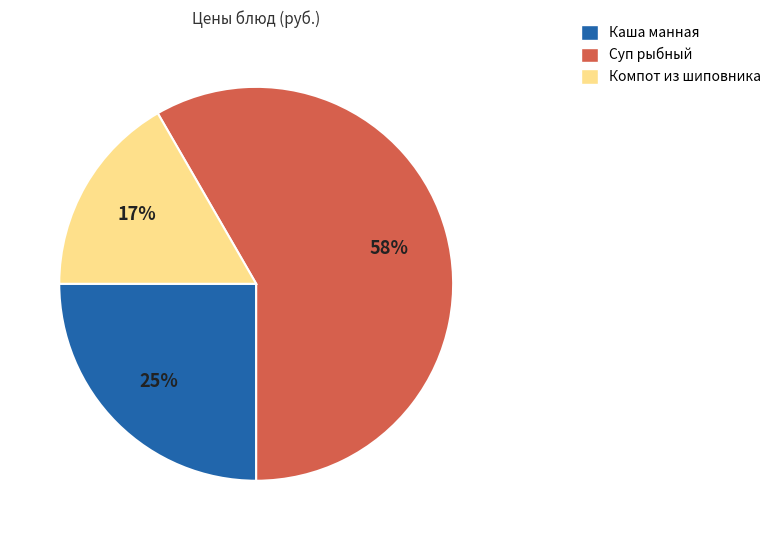

Rank the categories by value from highest to lowest.

Суп рыбный, Каша манная, Компот из шиповника